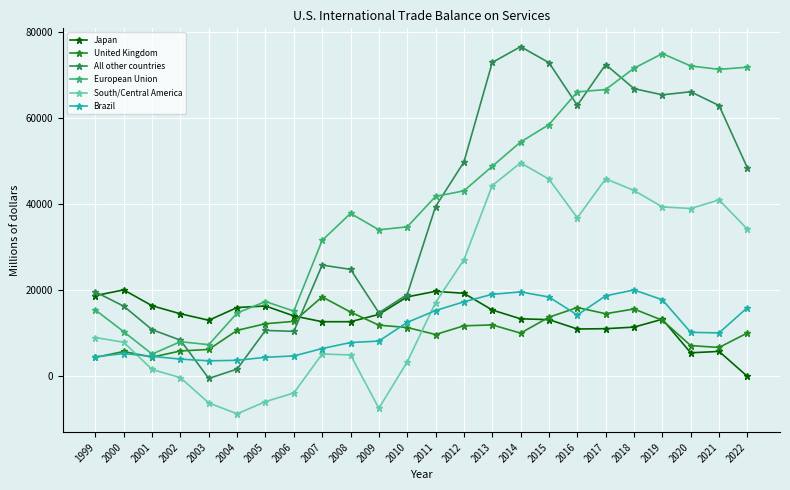

Which category has the lowest value in the European Union series?

2001